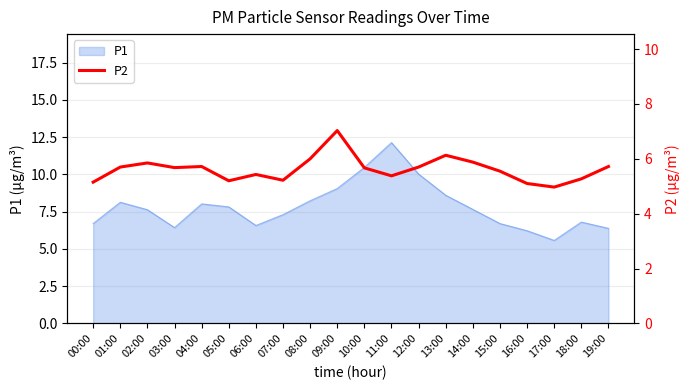

At which label does P1 first exceed 7?

01:00